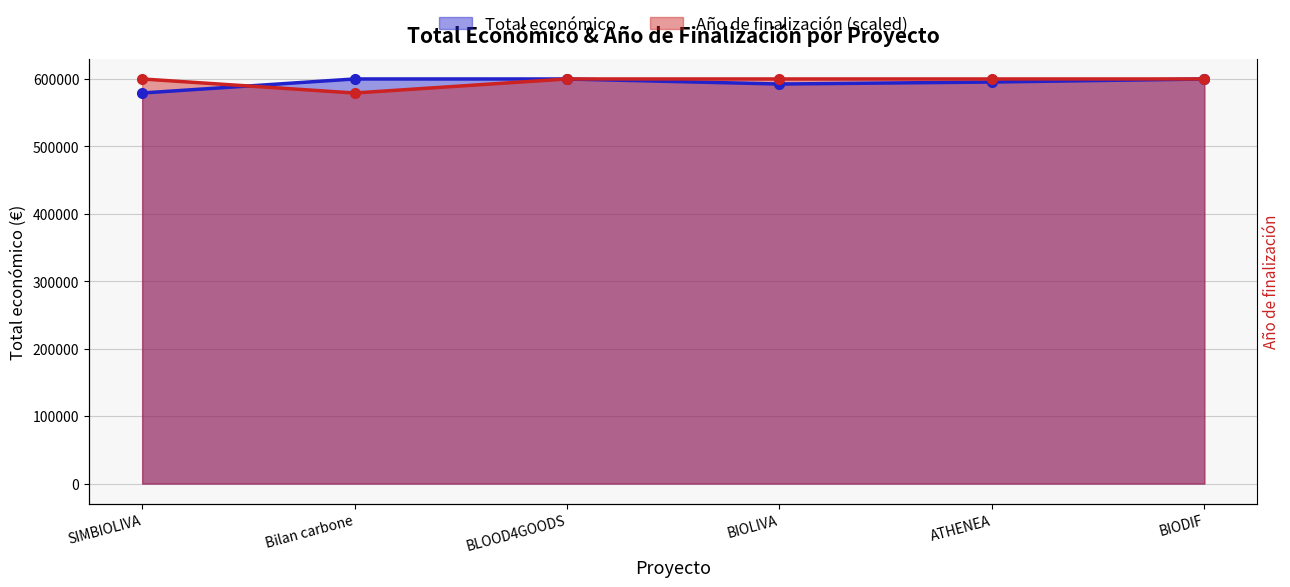

Between BIODIF and Bilan carbone, which is larger?

Bilan carbone